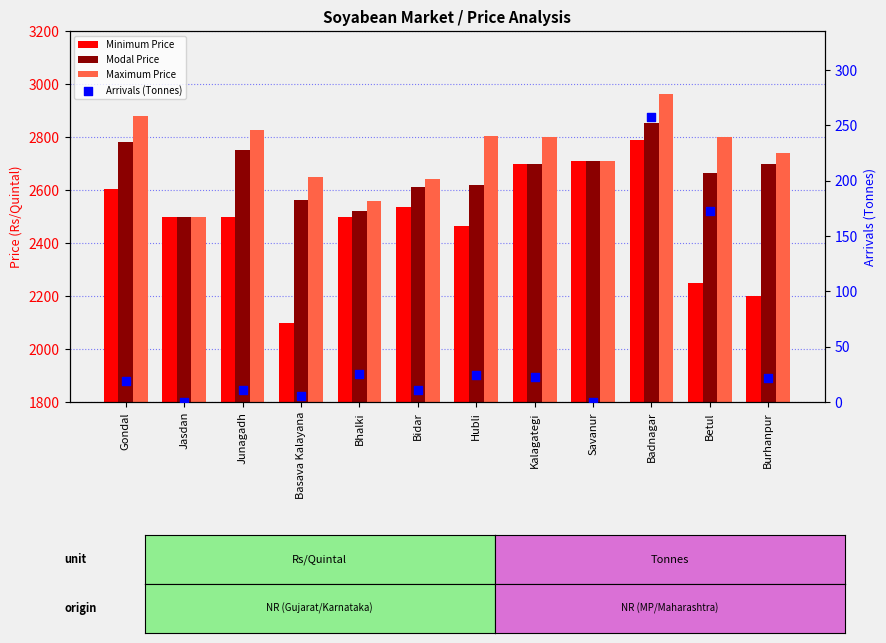

Which series contains the highest Y value?

Maximum Price